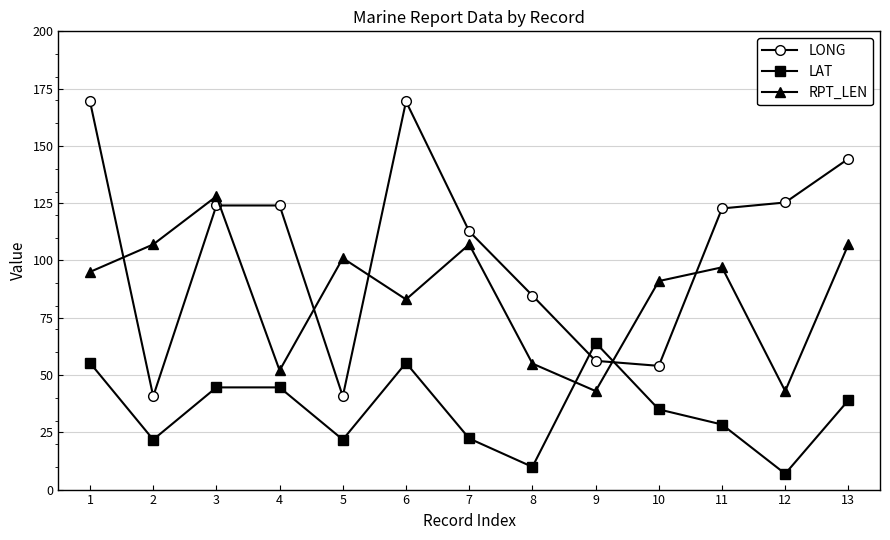

True or false: LONG has more than 0 points higher than both neighbors.

True